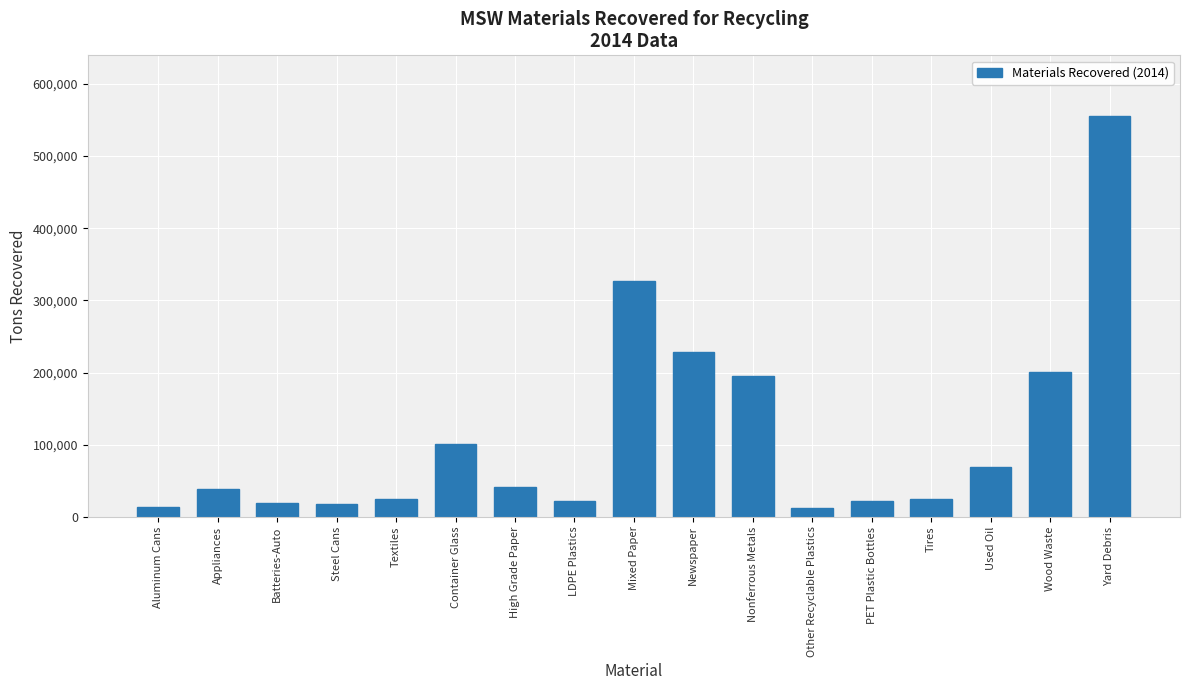

How many data points are less than 37905?

8